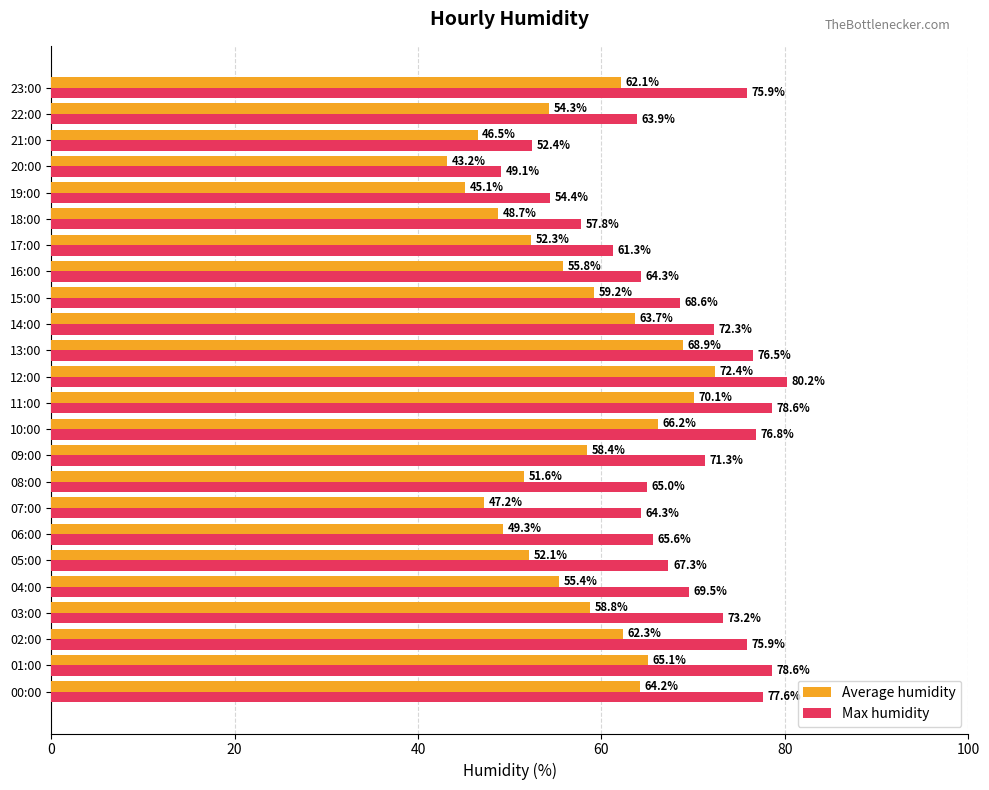

What is the spread (max minus min) of values at 18:00?

9.1